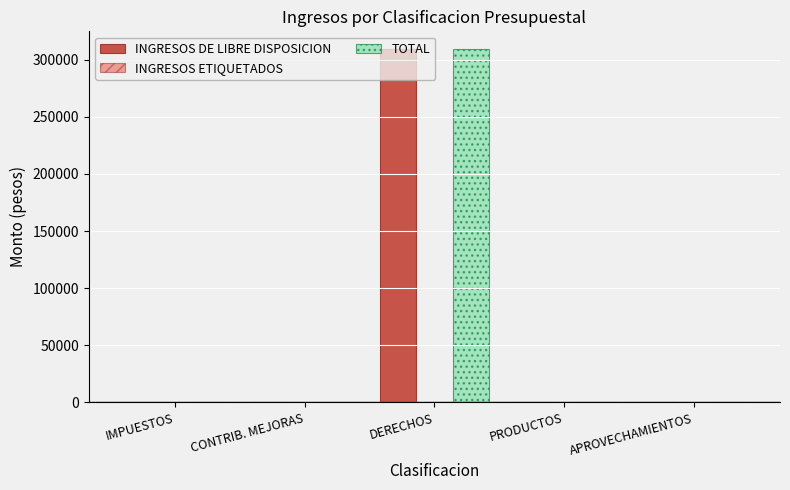

What value does the INGRESOS DE LIBRE DISPOSICION series have at DERECHOS?

309204